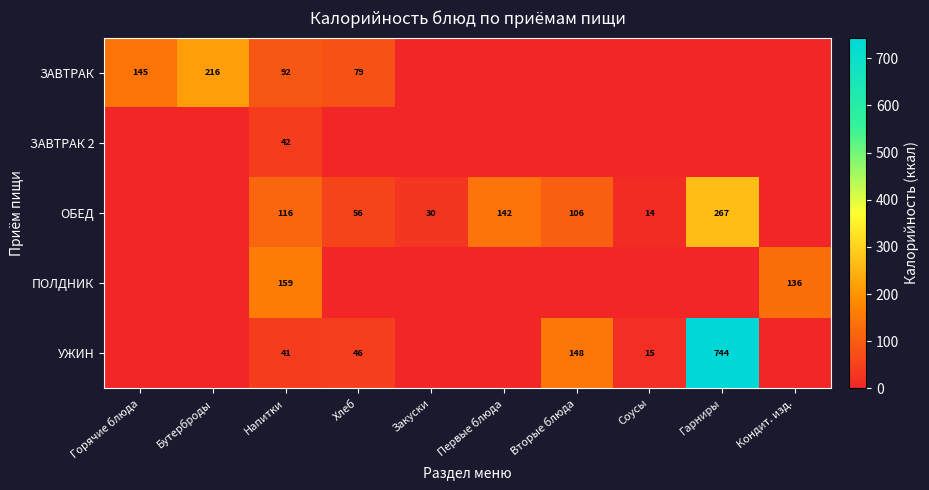

Is it true that ОБЕД equals 267 at Гарниры?

True